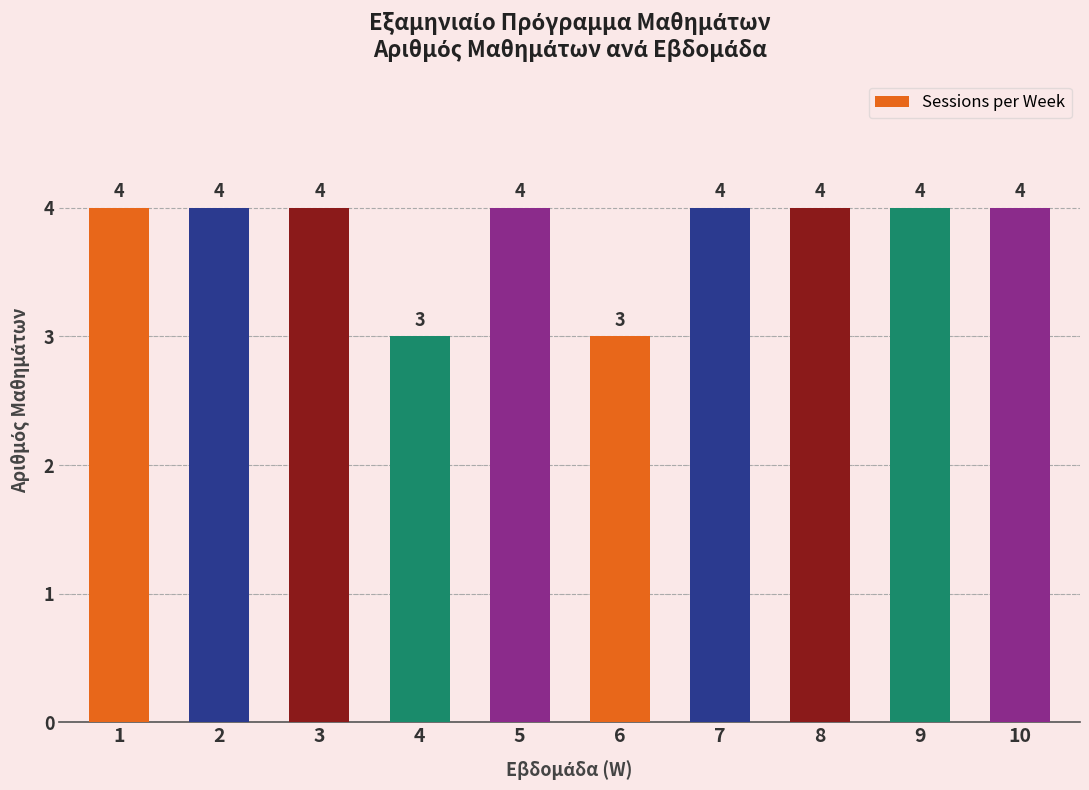

Read the value at 9.

4